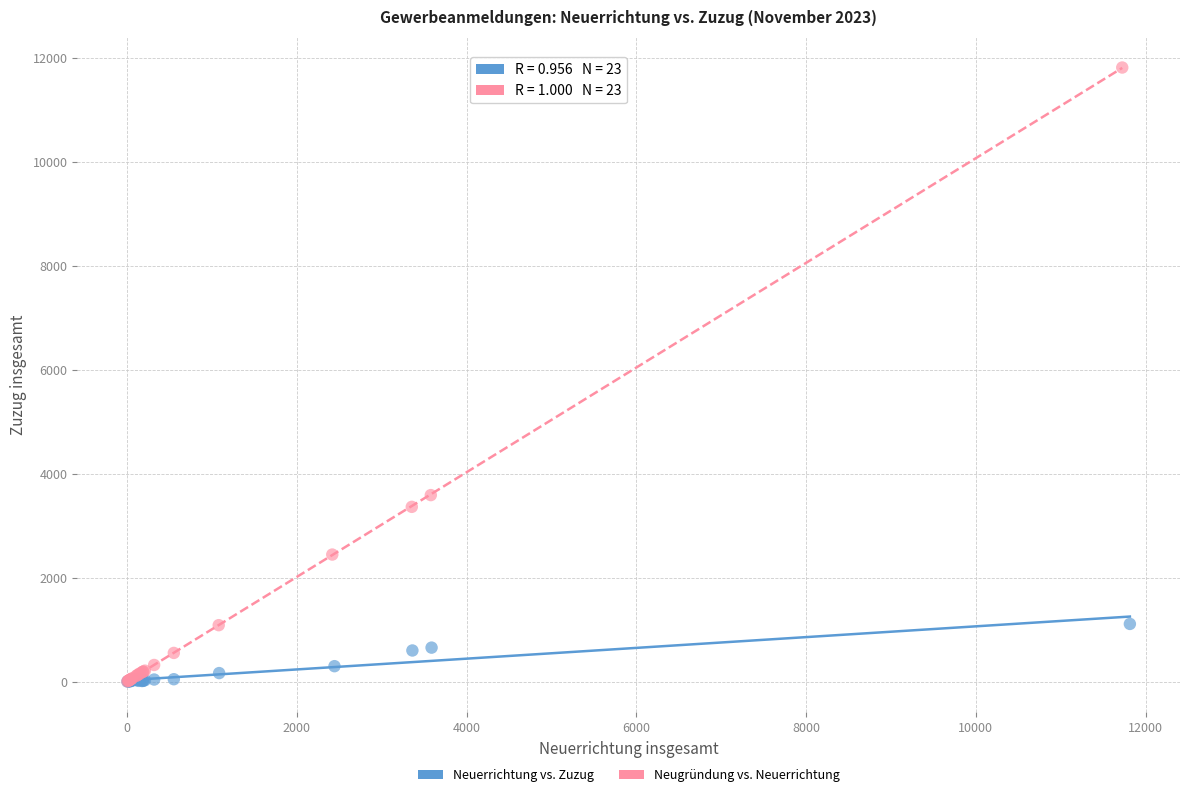

What are all the series names shown in the legend?

Neuerrichtung vs. Zuzug, Neugründung vs. Neuerrichtung